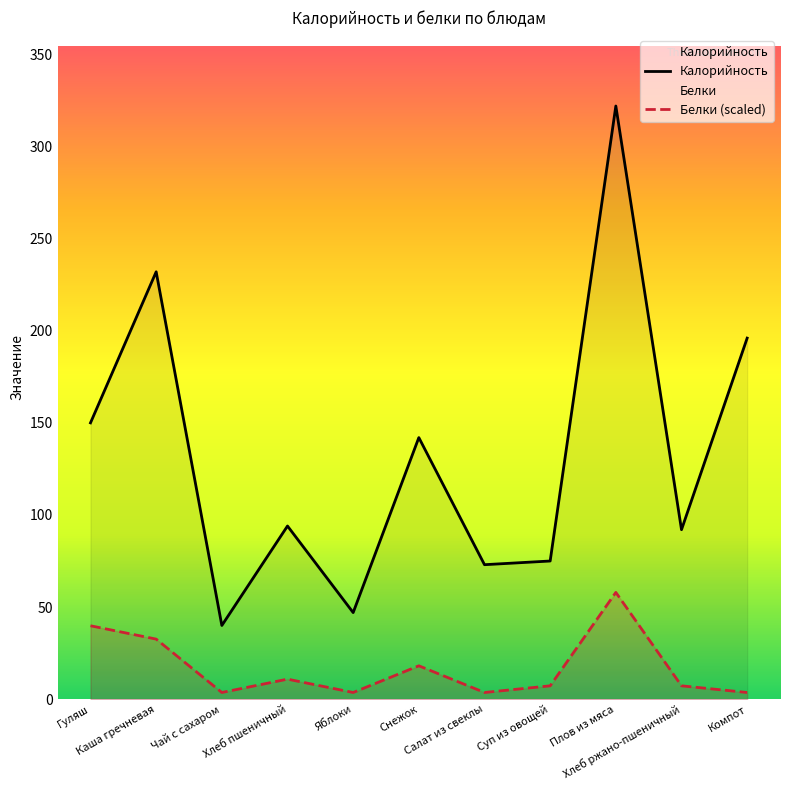

True or false: Белки (scaled) and Калорийность cross at least once.

False